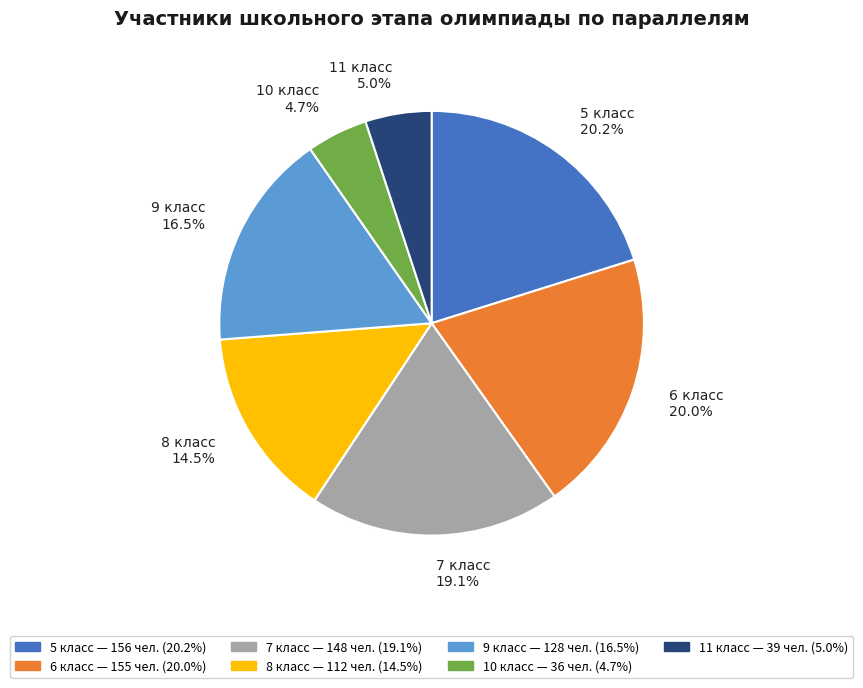

Combined, do 8 and 5 account for over 50%?

No